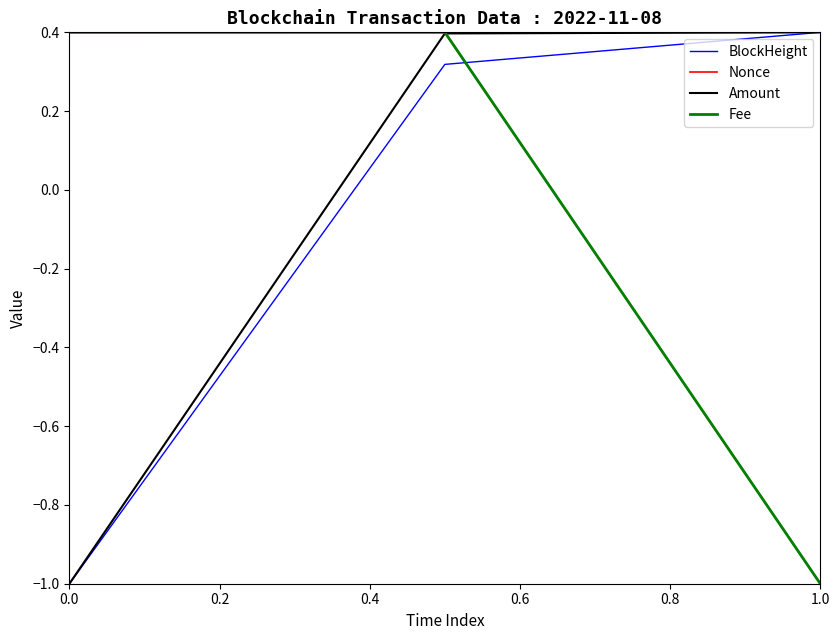

What is the smallest value displayed?

-1.0